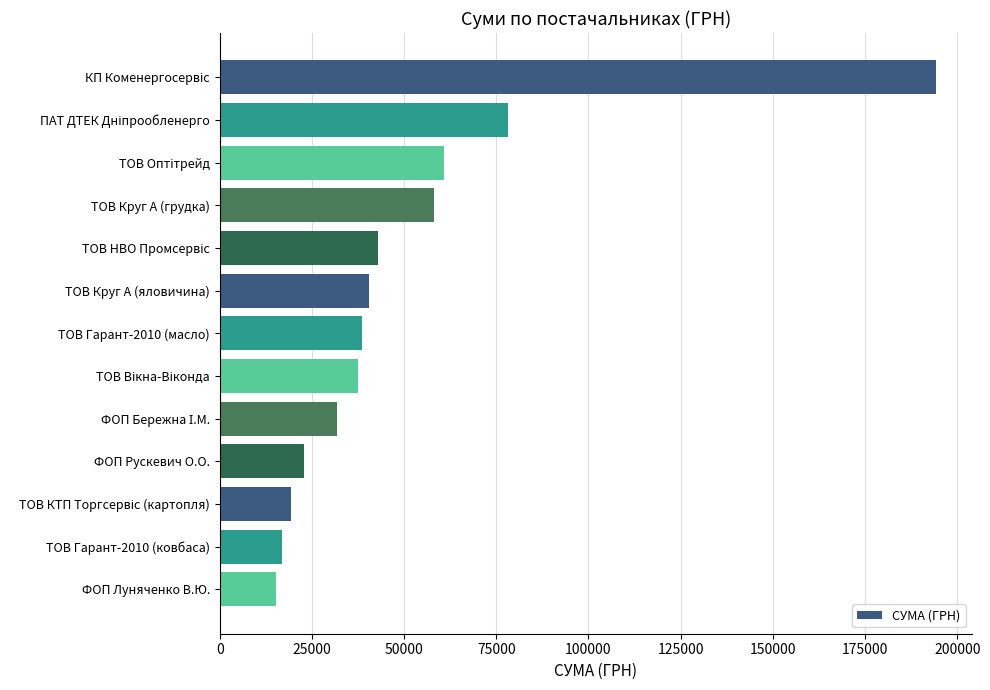

What value does the data have at ФОП Рускевич О.О.?

22754.0